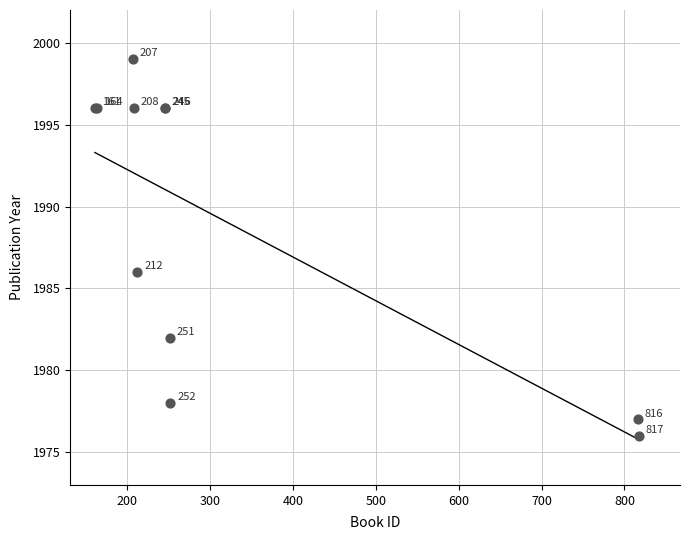

What Y value in the scatter plot is closest to 1987?

1986